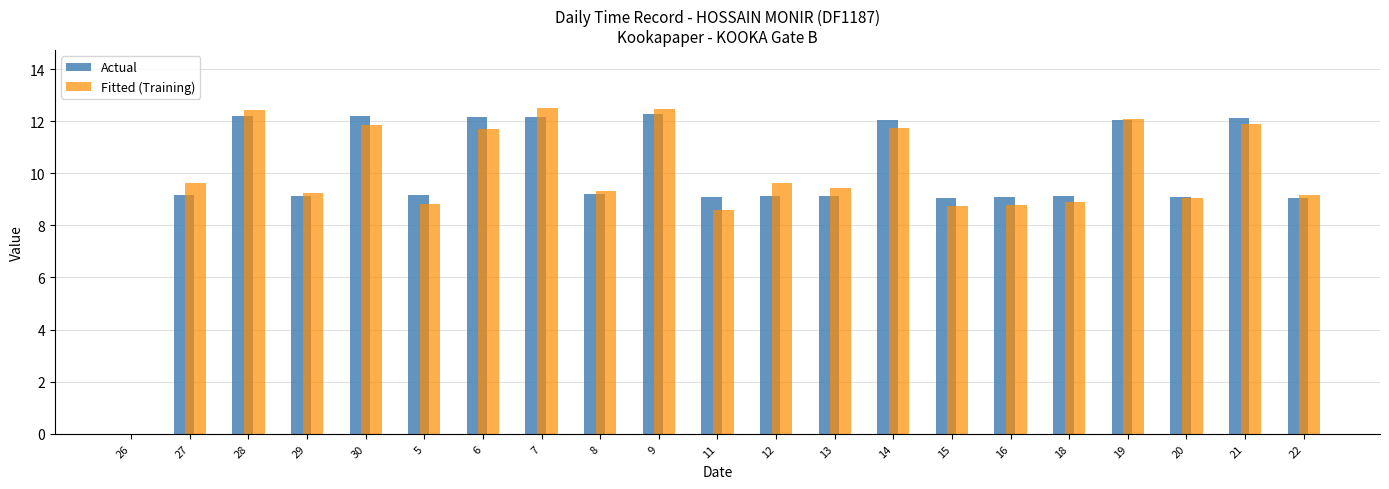

What is the maximum value for Fitted (Training)?

12.5